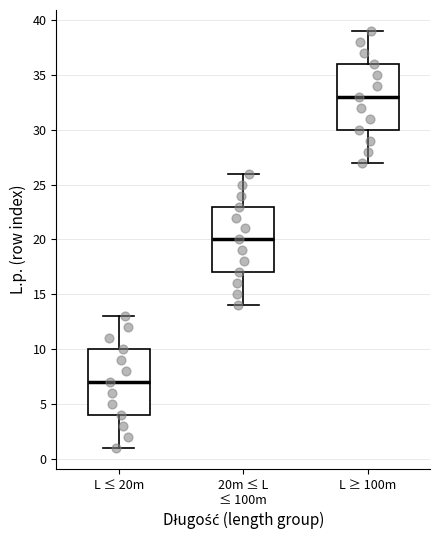

Which box has the highest median line?

L ≥ 100m